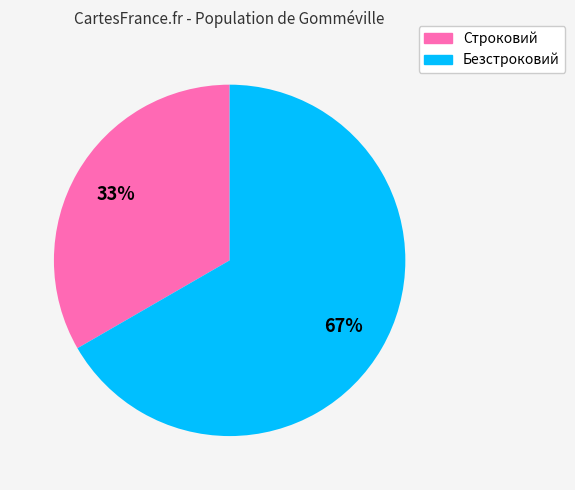

Rank the categories by value from highest to lowest.

Безстроковий, Строковий